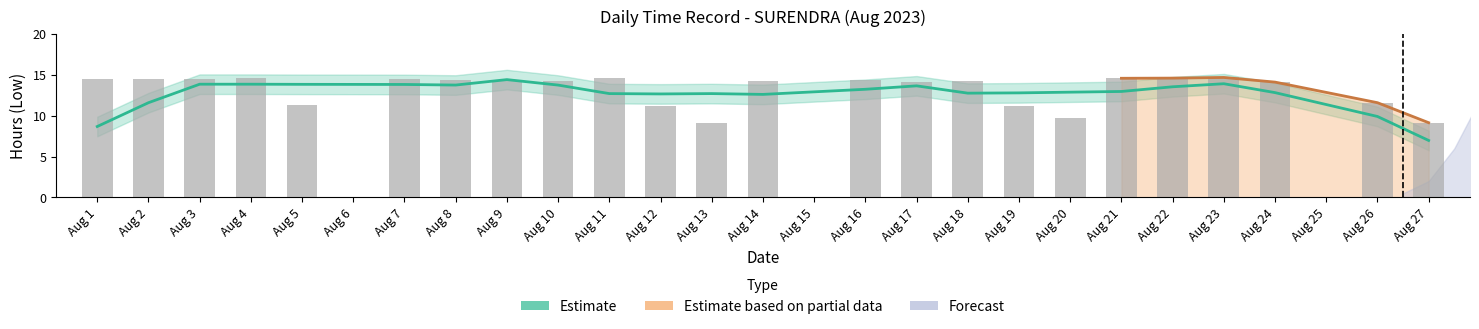

Which category has the highest value across all series?

Aug 23